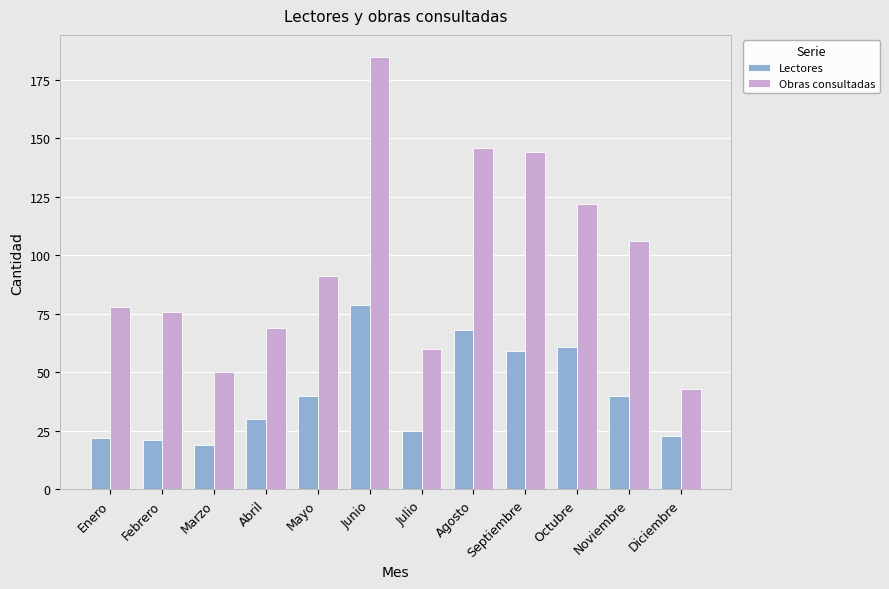

Reading left to right, list all the values displayed in this chart.

Lectores: 22	21	19	30	40	79	25	68	59	61	40	23
Obras consultadas: 78	76	50	69	91	185	60	146	144	122	106	43